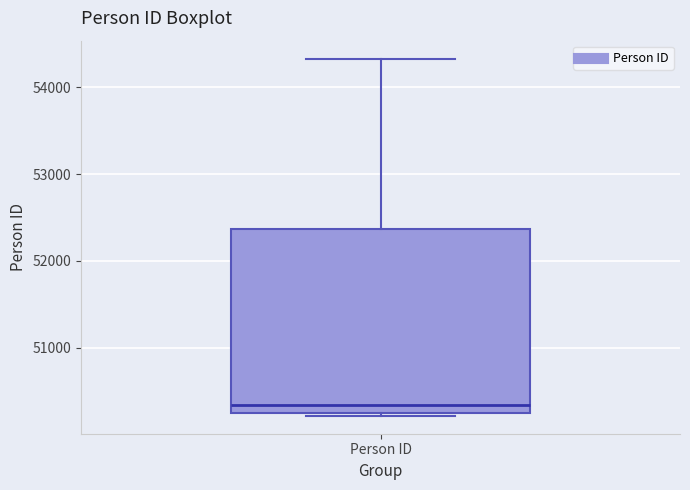

Where does the upper whisker of the box for Person ID end on the y-axis? The values are not printed on the chart, so give them approximately, as read against the axis.

54300